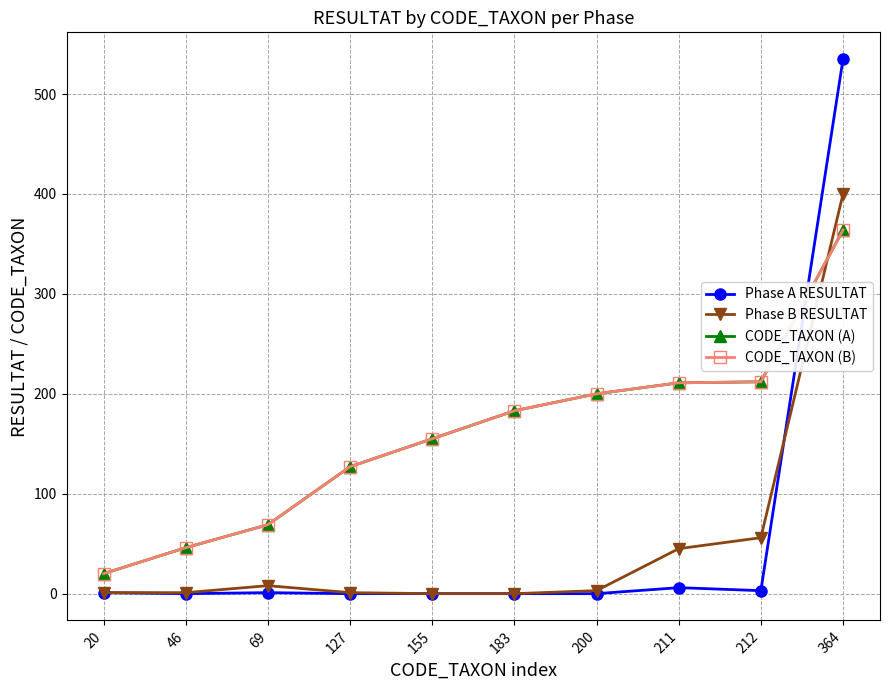

Reading left to right, list all the values displayed in this chart.

Phase A RESULTAT: 20=1	46=0	69=1	127=0	155=0	183=0	200=0	211=6	212=3	364=535
Phase B RESULTAT: 20=1	46=1	69=8	127=1	155=0	183=0	200=3	211=45	212=56	364=400
CODE_TAXON (A): 20=20	46=46	69=69	127=127	155=155	183=183	200=200	211=211	212=212	364=364
CODE_TAXON (B): 20=20	46=46	69=69	127=127	155=155	183=183	200=200	211=211	212=212	364=364